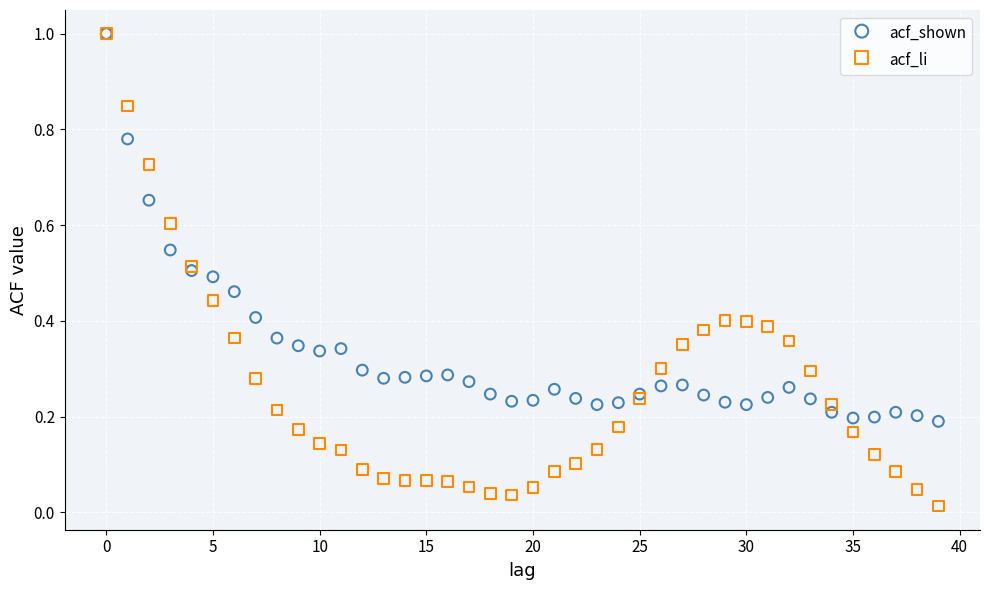

What are all the series names shown in the legend?

acf_shown, acf_li